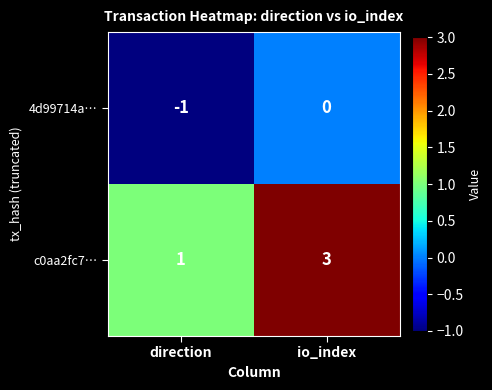

Rank the series at direction from highest to lowest value.

c0aa2fc7…, 4d99714a…